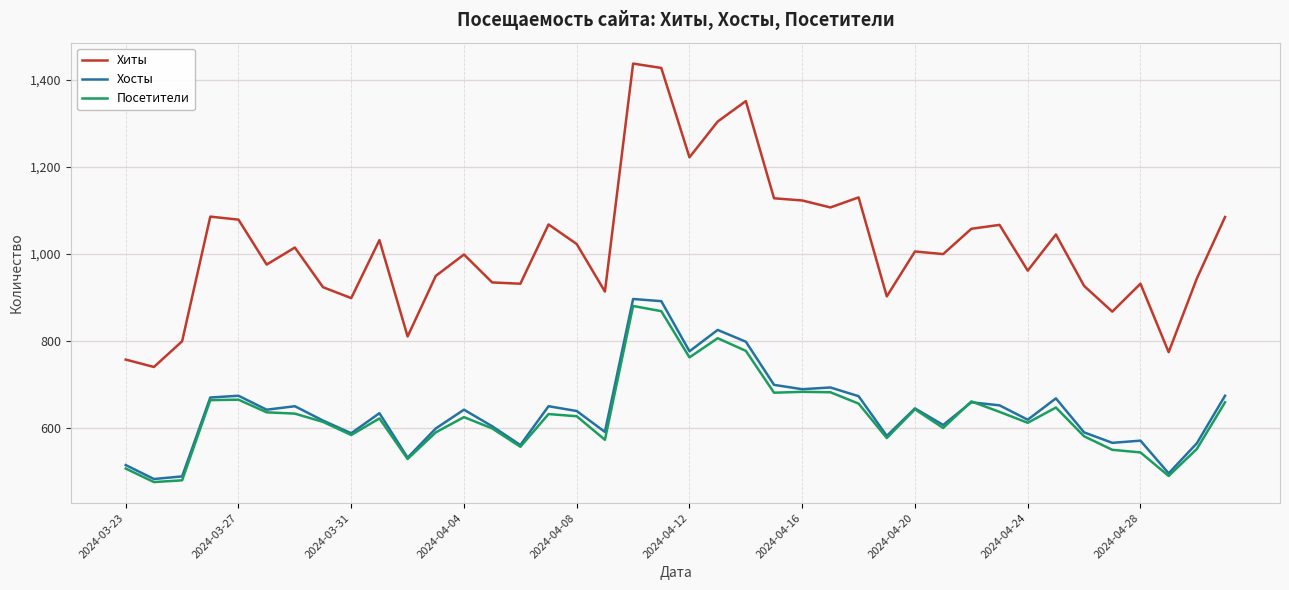

Which series has the largest range (max minus min)?

Хиты